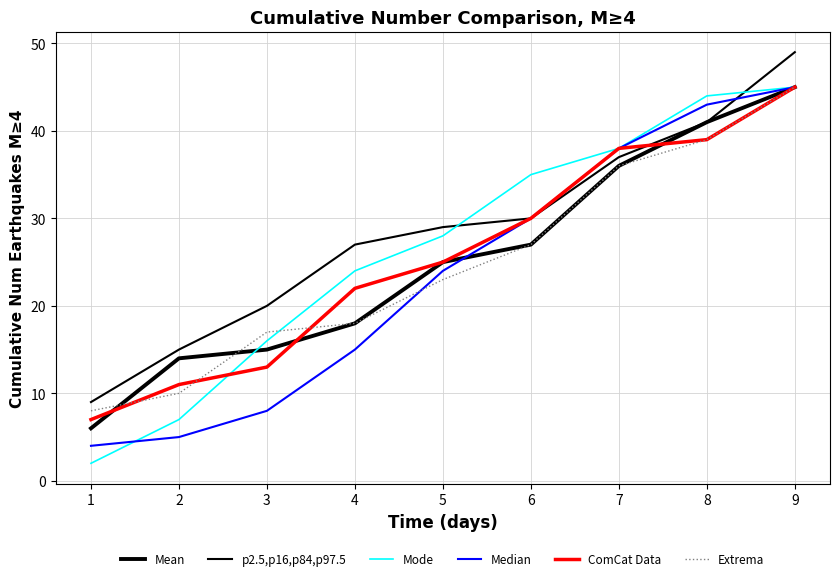

List the labels in order of Mode value, smallest first.

1, 2, 3, 4, 5, 6, 7, 8, 9